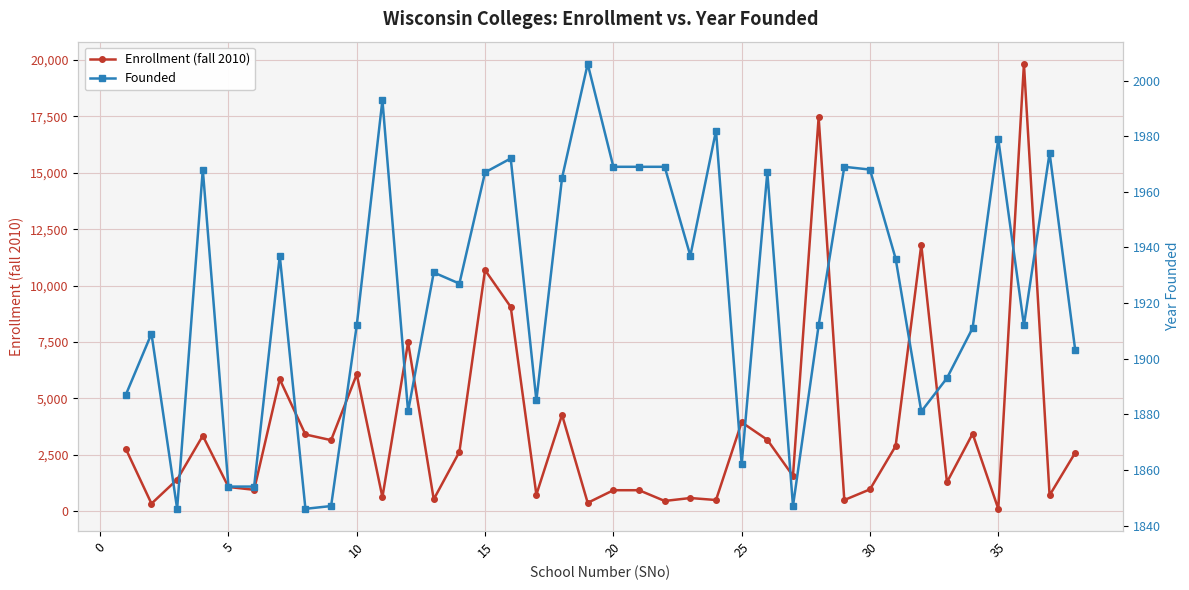

In Founded, how many points are higher than both neighbors (excluding endpoints)?

12